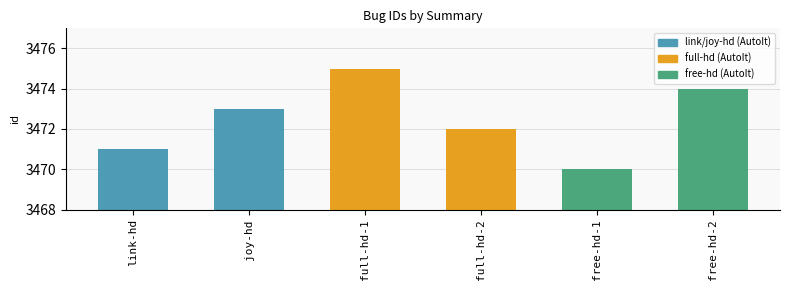

Reading left to right, list all the values displayed in this chart.

link-hd=3471	joy-hd=3473	full-hd-1=3475	full-hd-2=3472	free-hd-1=3470	free-hd-2=3474